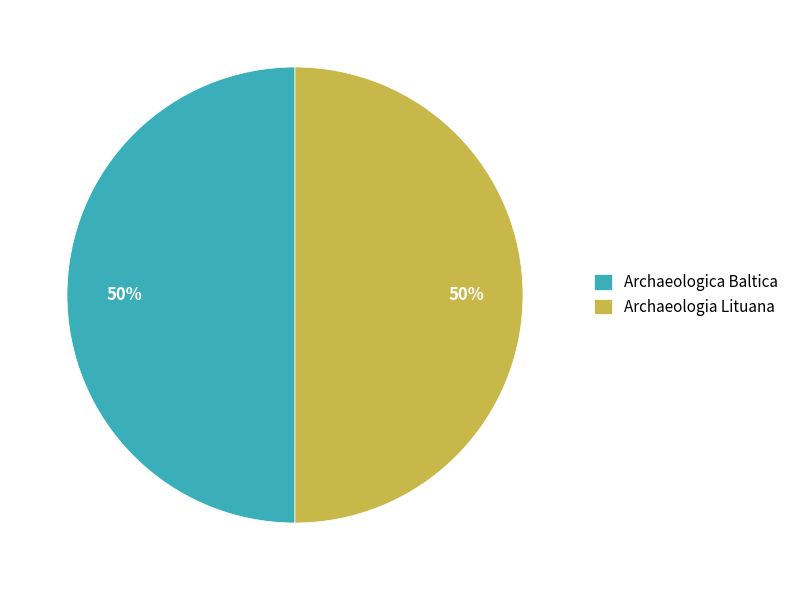

Combined, do Archaeologia Lituana and Archaeologica Baltica account for over 50%?

Yes